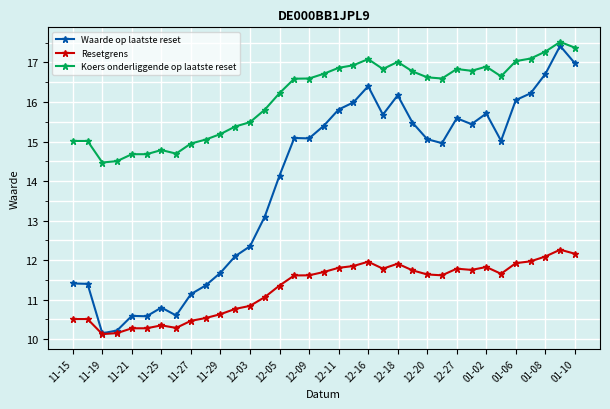

What is the value of the Waarde op laatste reset point at the 10th from the left?

11.4